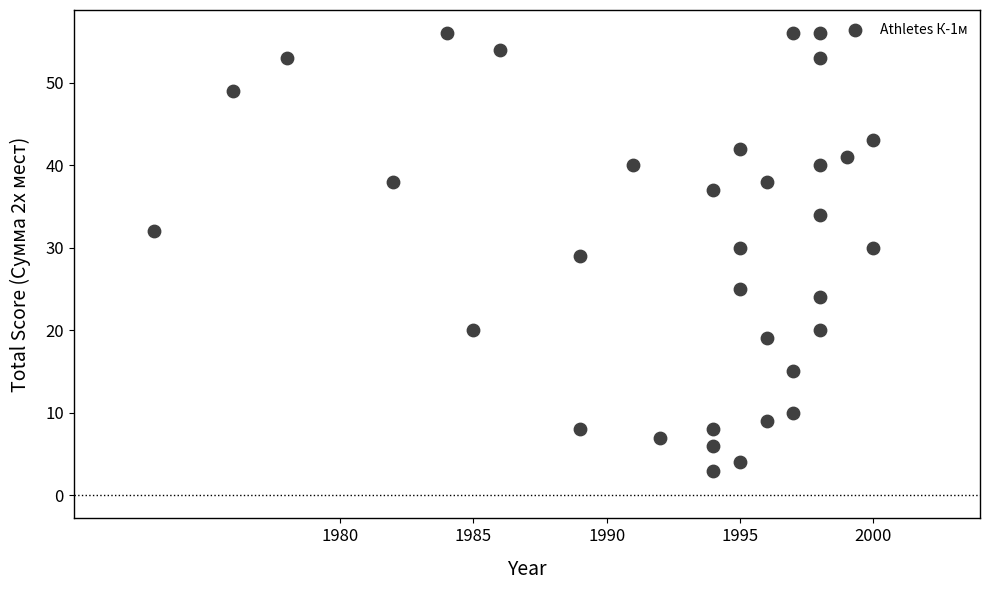

What is the range of Y values (max minus min)?

53